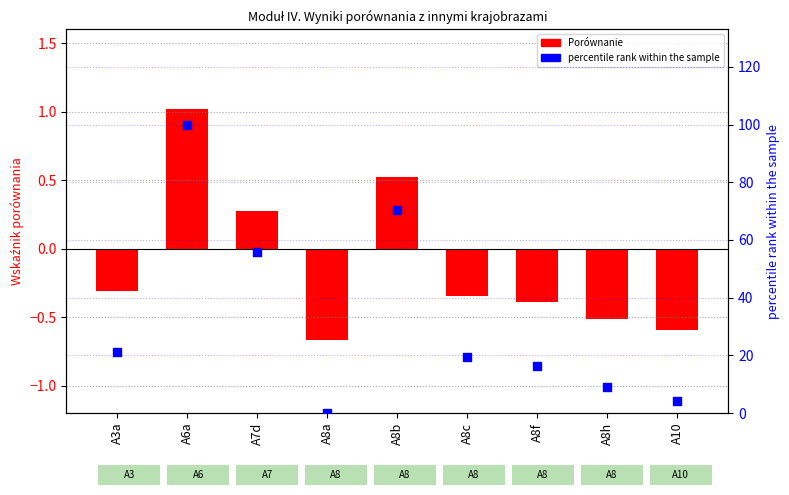

What is the total value across all series at A8c?

18.9